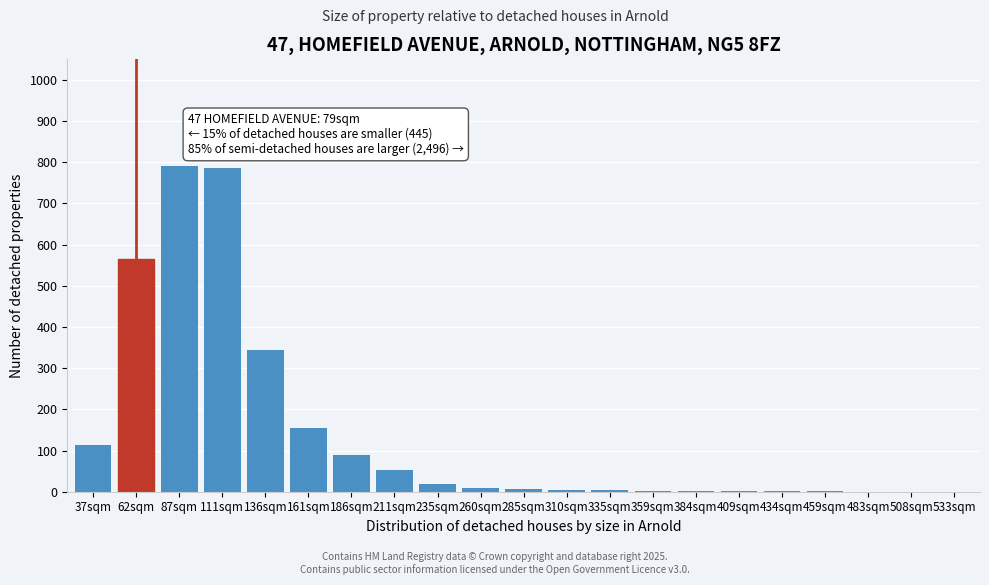

Read the value at 186sqm.

88